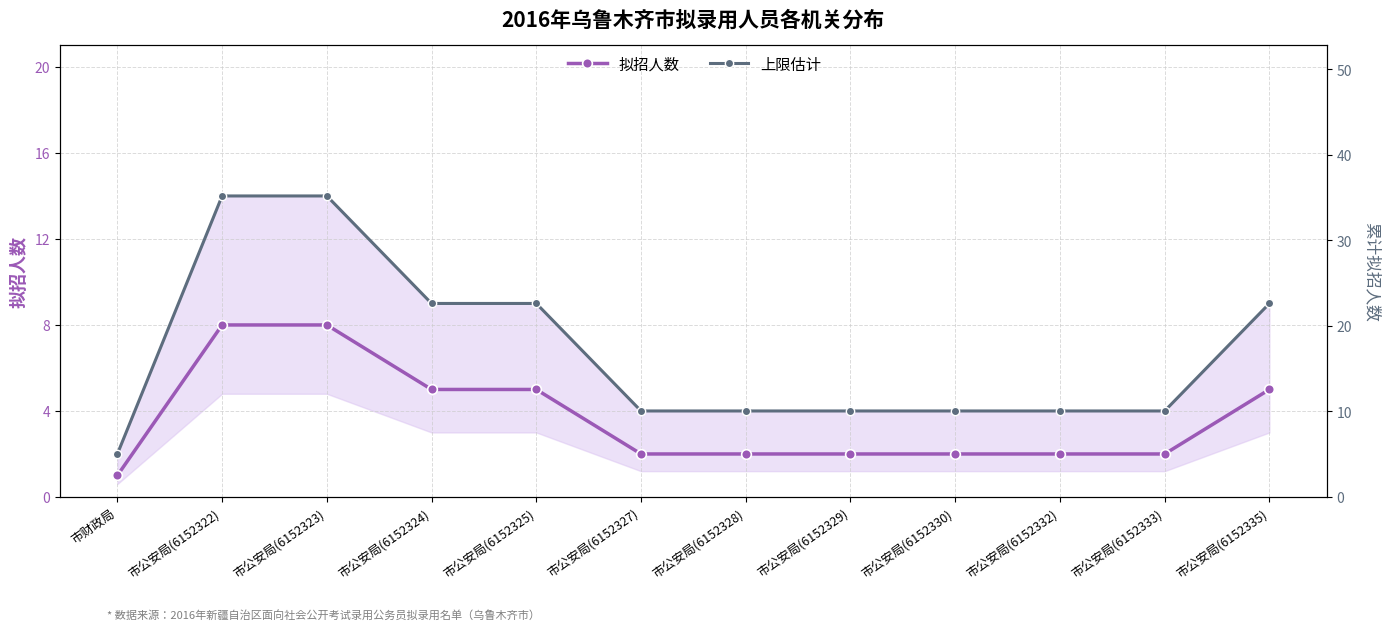

True or false: 拟招人数 has more than 2 points higher than both neighbors.

False